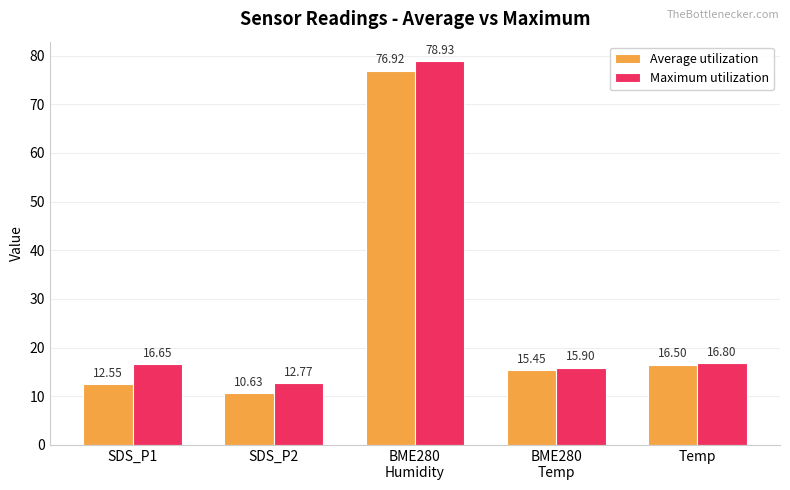

Which series has the largest range (max minus min)?

Average utilization